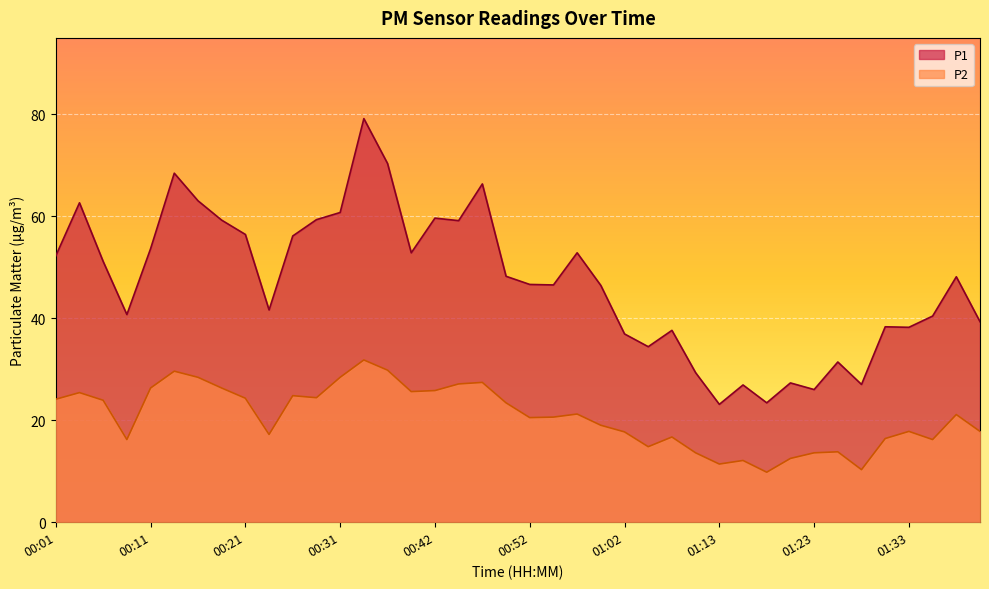

True or false: P1 has more than 2 points higher than both neighbors.

True